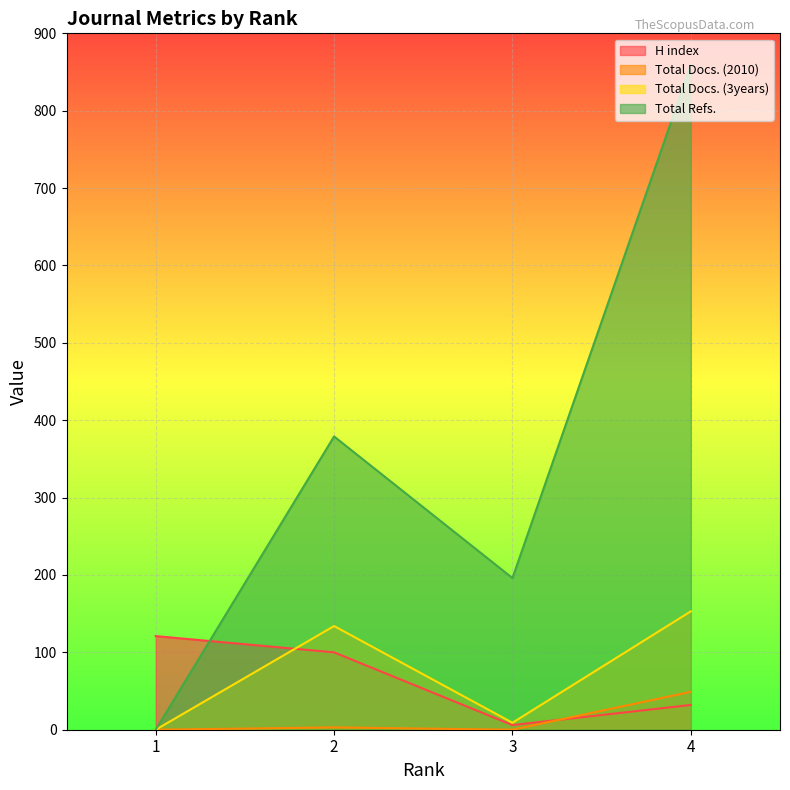

Rank the series by their maximum value, from highest to lowest.

Total Refs., Total Docs. (3years), H index, Total Docs. (2010)